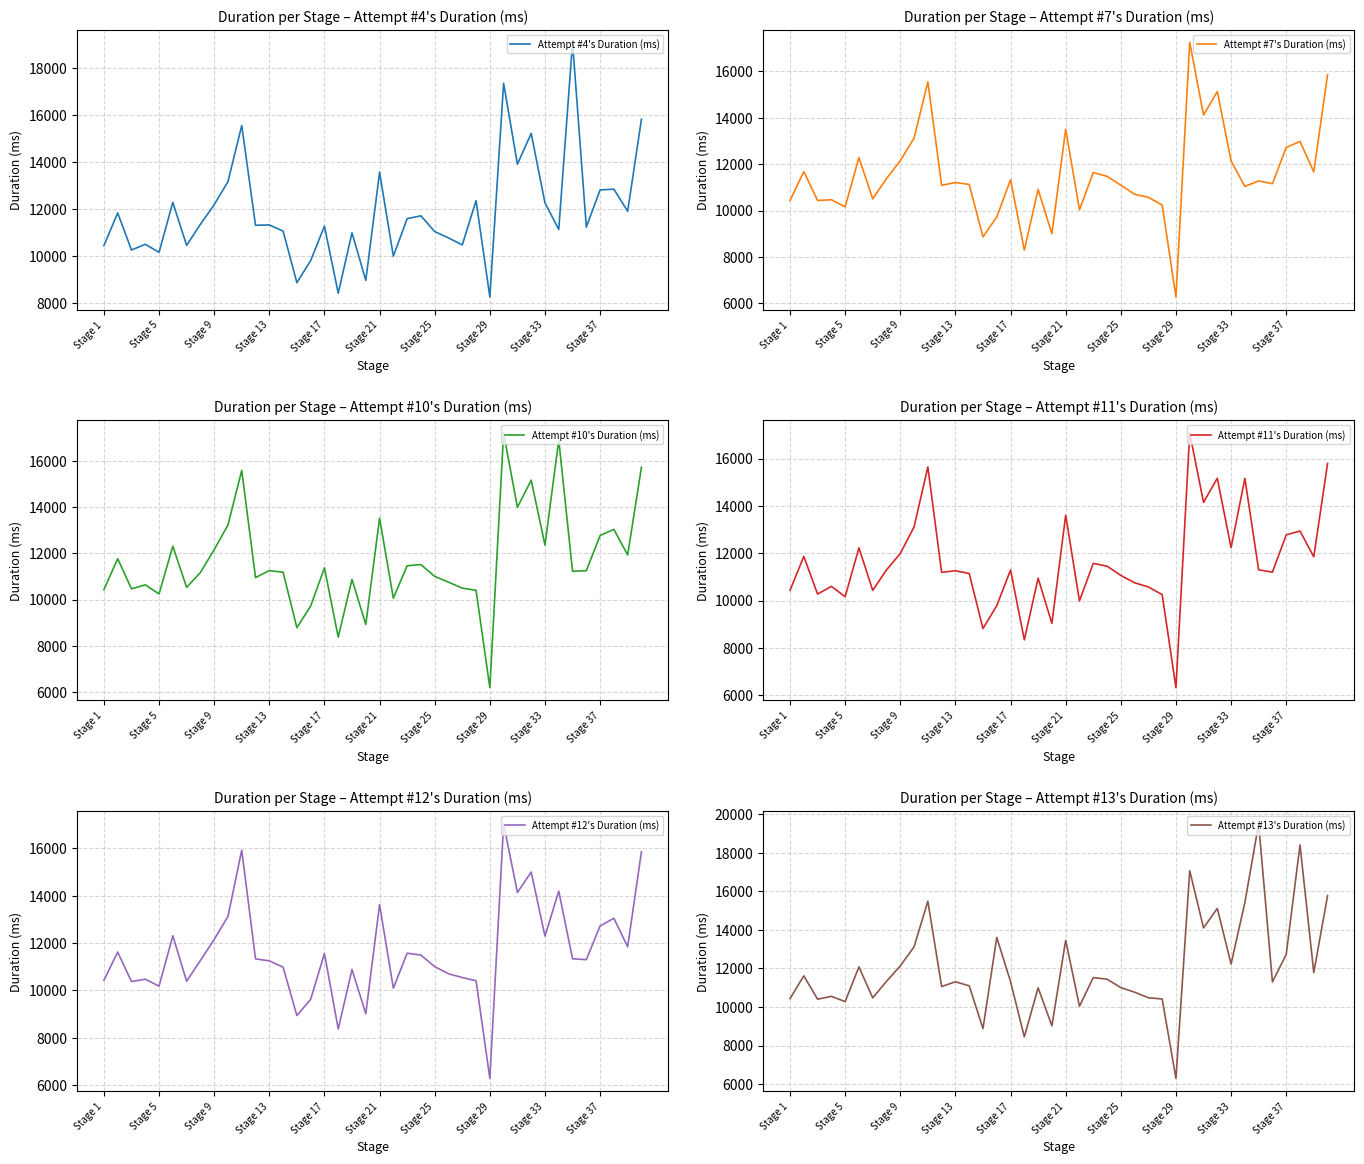

What is the lowest value of the Attempt #7's Duration (ms) series?

6272